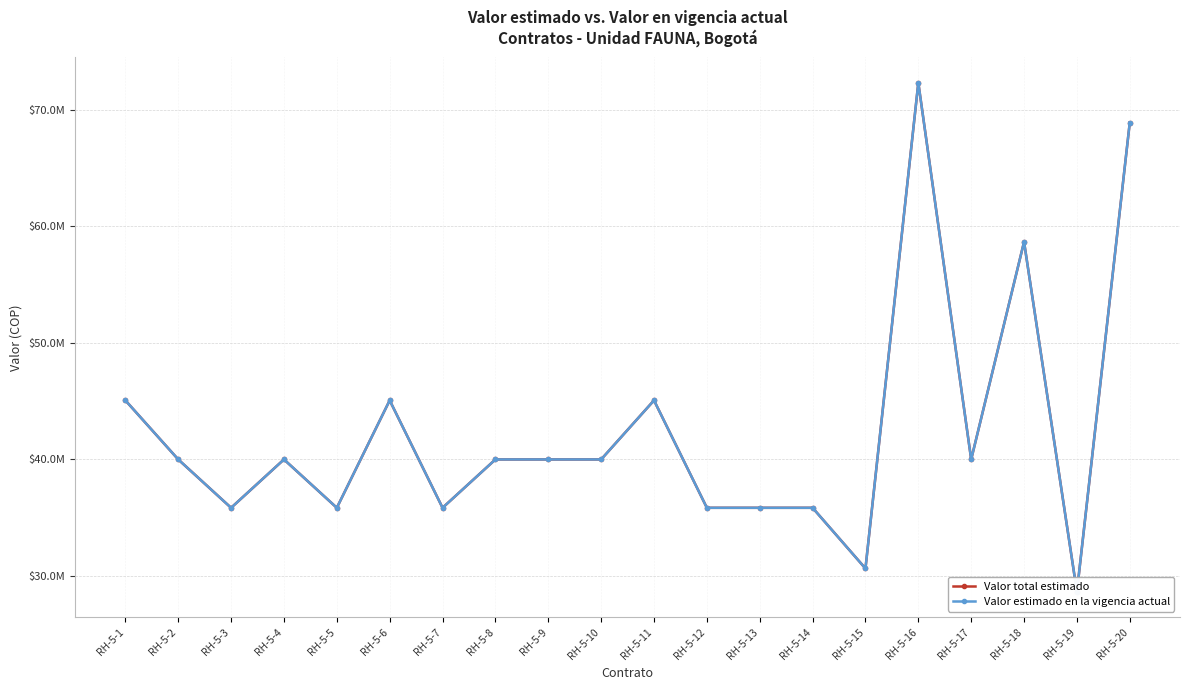

How many series are shown in this chart?

2